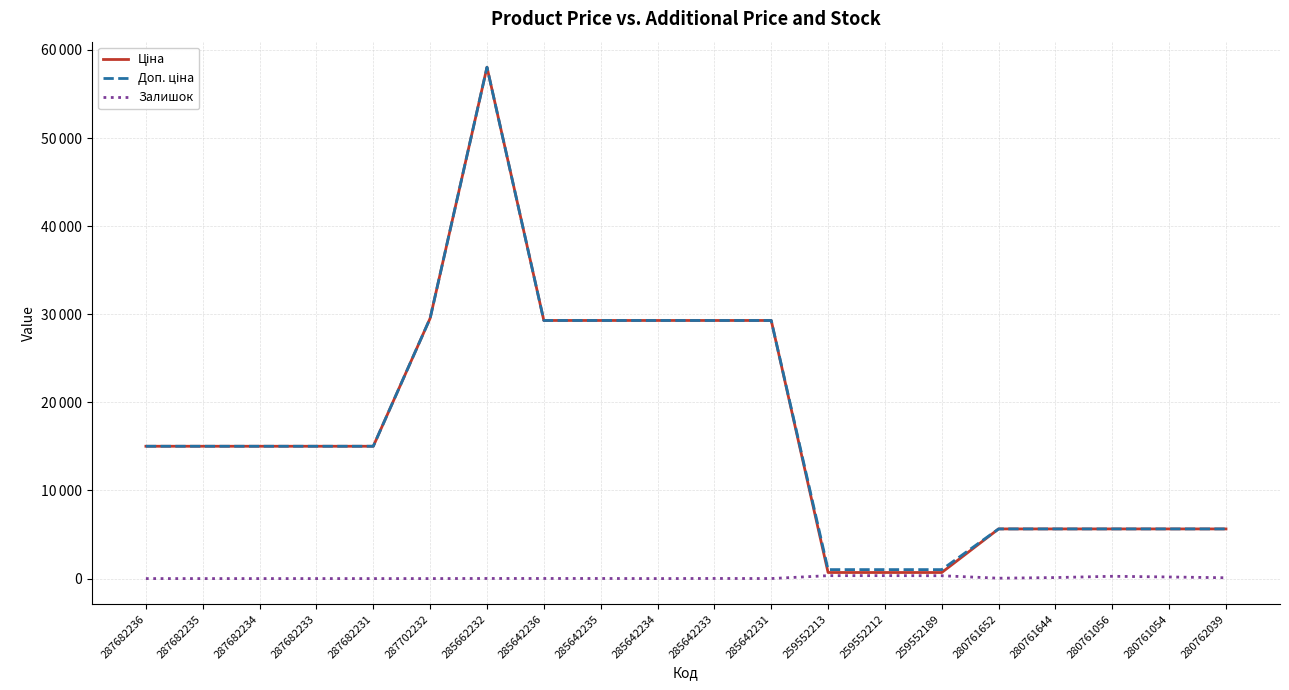

Does the chart have visible grid lines?

Yes